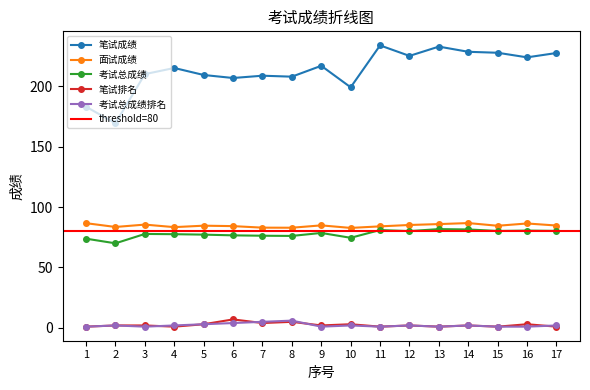

The 考试总成绩 series shows 77.8 at 3. True or false?

True